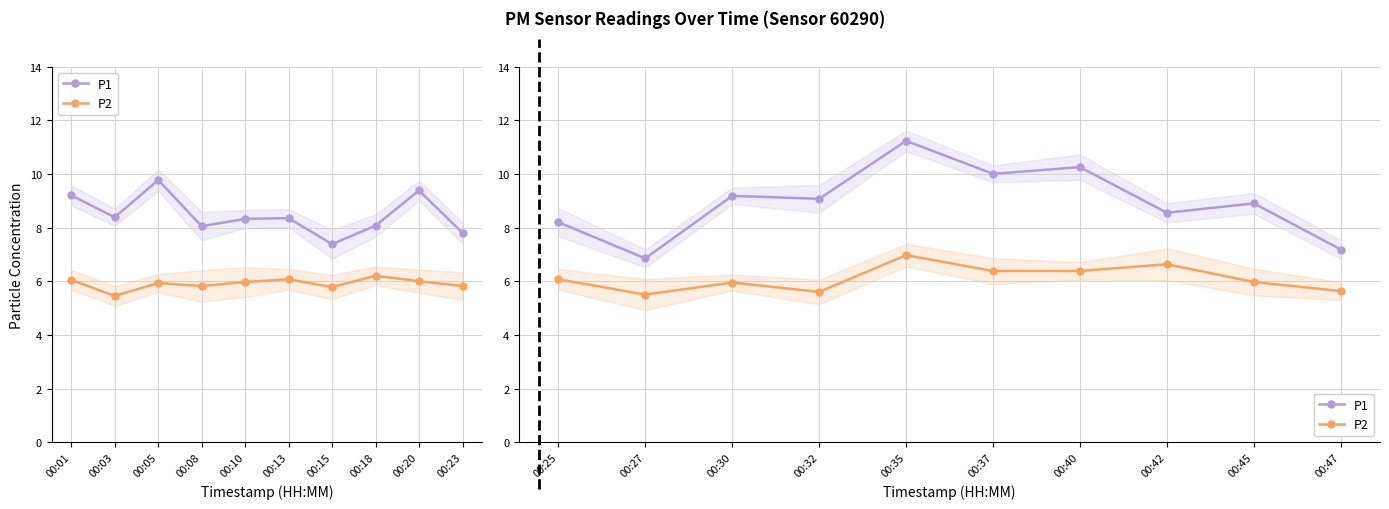

Is it true that P2 equals 8.9 at 00:45?

False